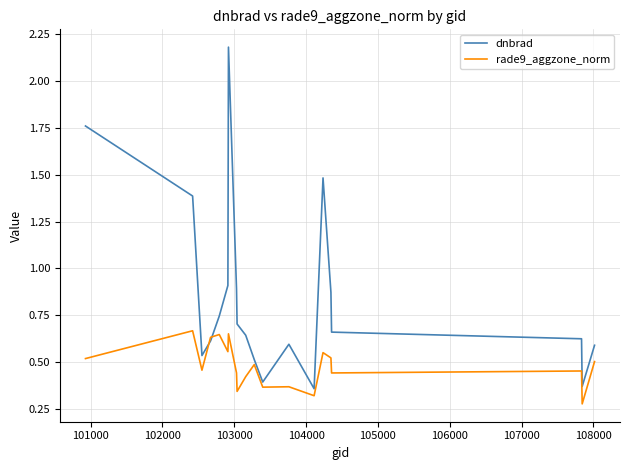

Which series has the largest range (max minus min)?

dnbrad